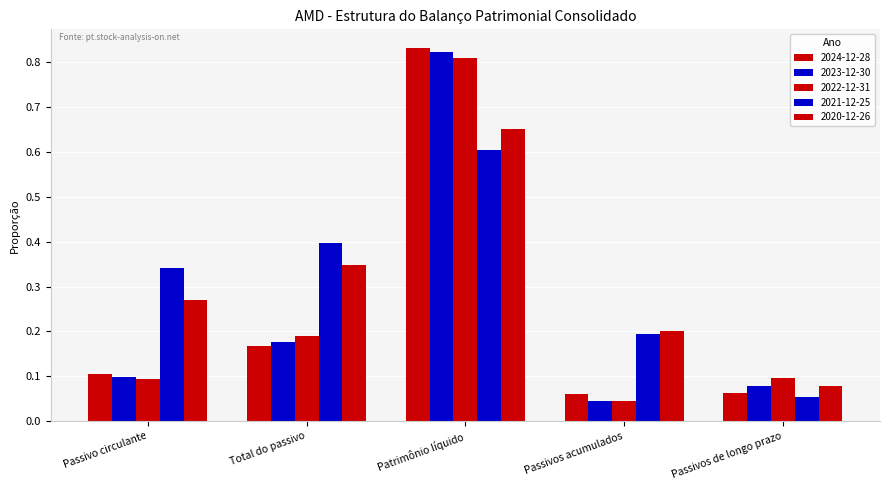

How many groups of bars are there?

5